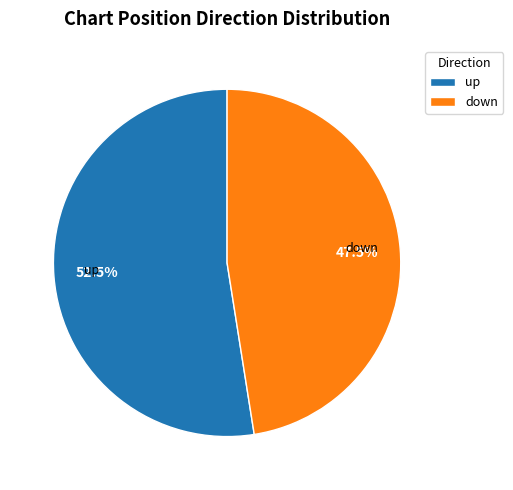

Which slice is the smallest?

down